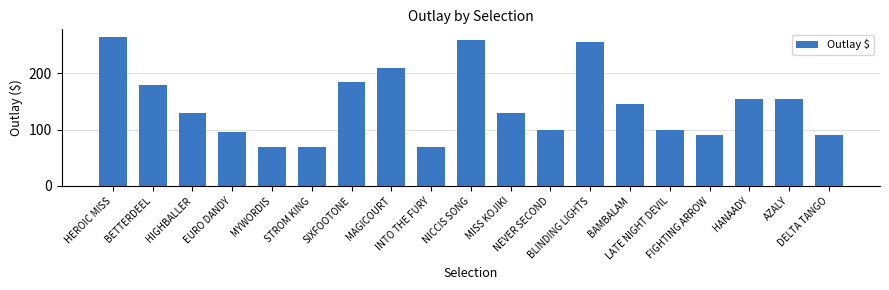

What is the greatest value displayed?

265